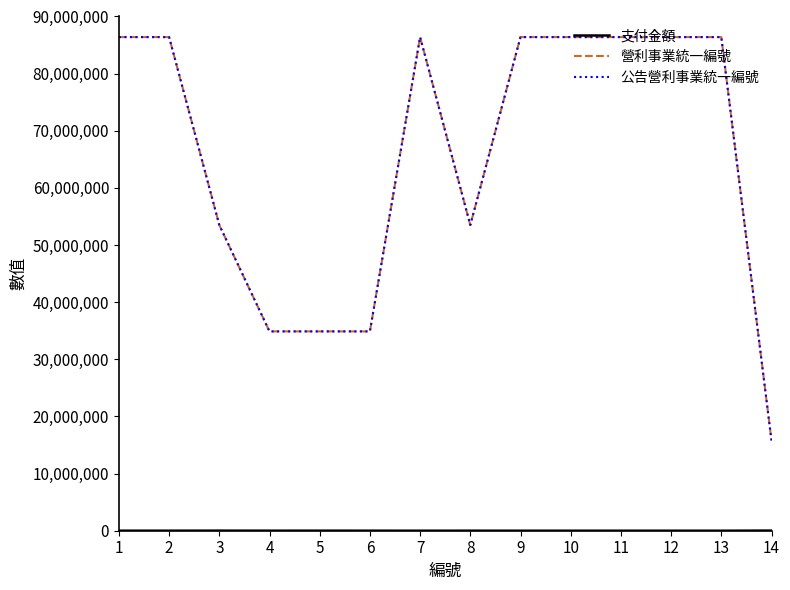

What is the value of the 營利事業統一編號 point at the 7th from the left?

86396614